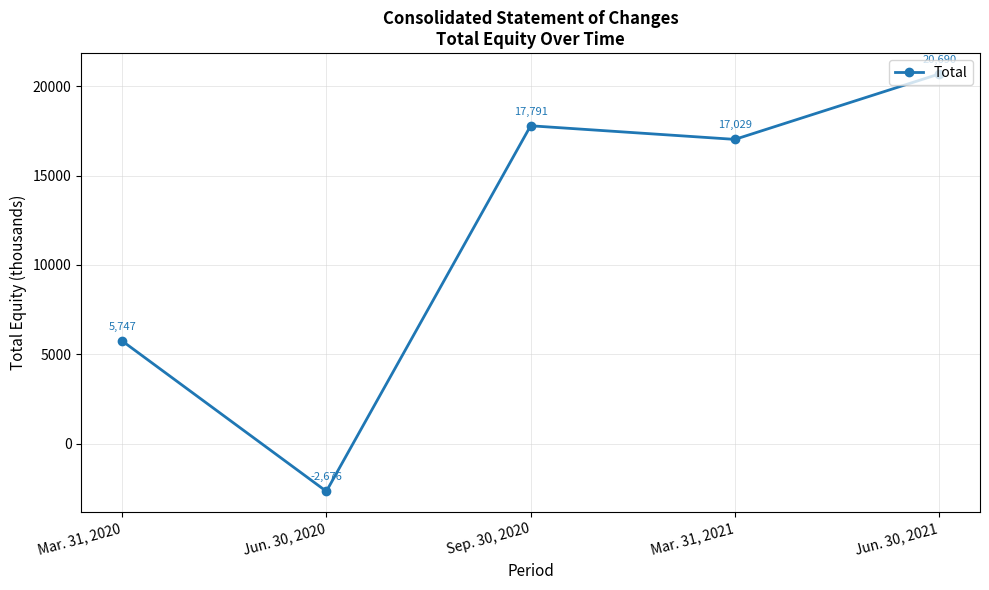

What is the difference between the values at Jun. 30, 2020 and Jun. 30, 2021?

23366